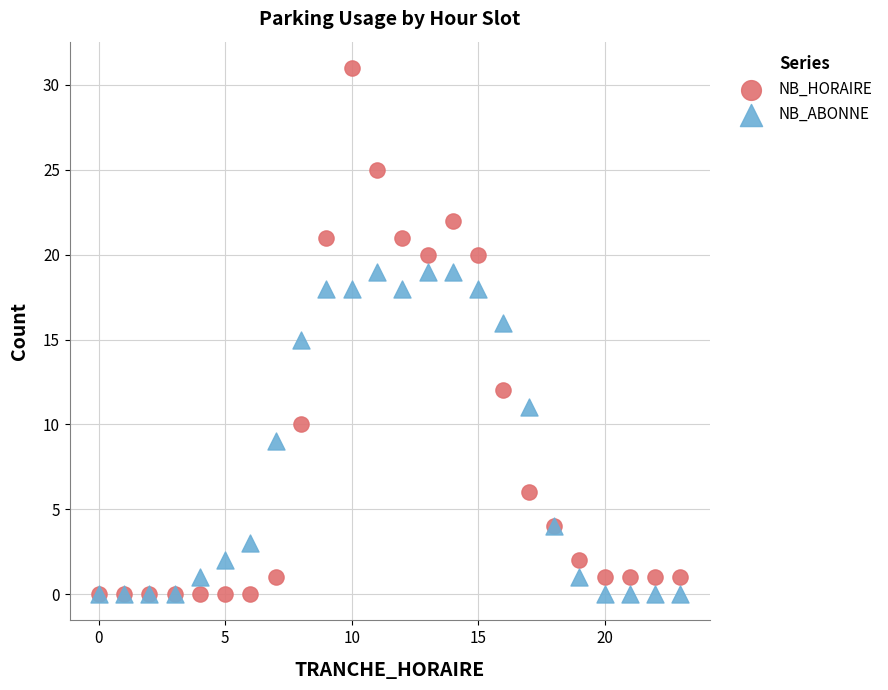

What are all the series names shown in the legend?

NB_HORAIRE, NB_ABONNE